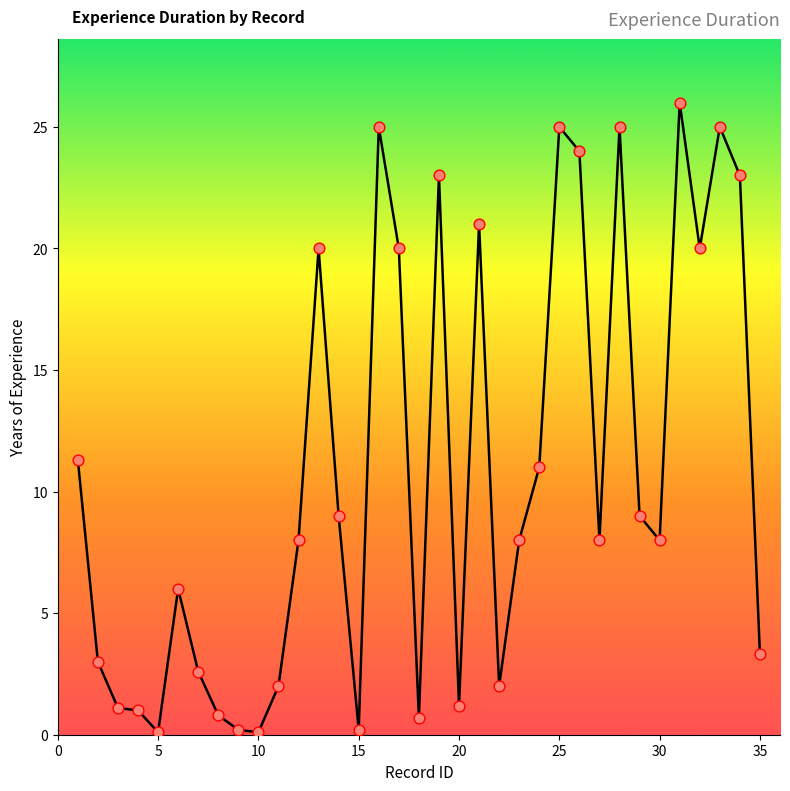

What is the difference between the maximum and minimum values?

25.9